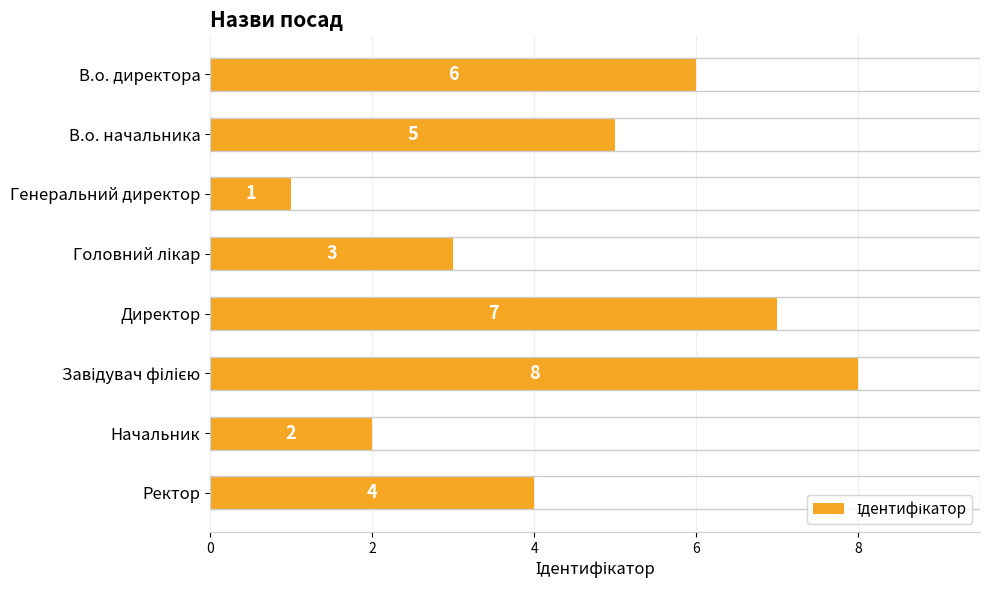

What is the sum of all values?

36